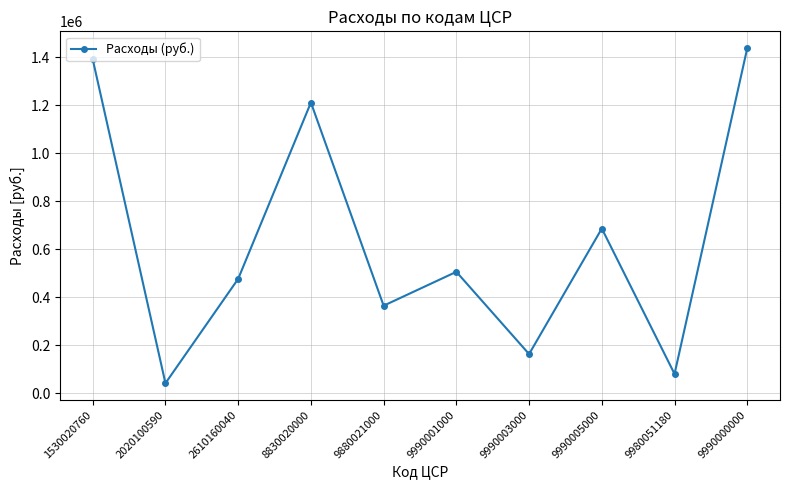

What position from the right is 8830020000?

7